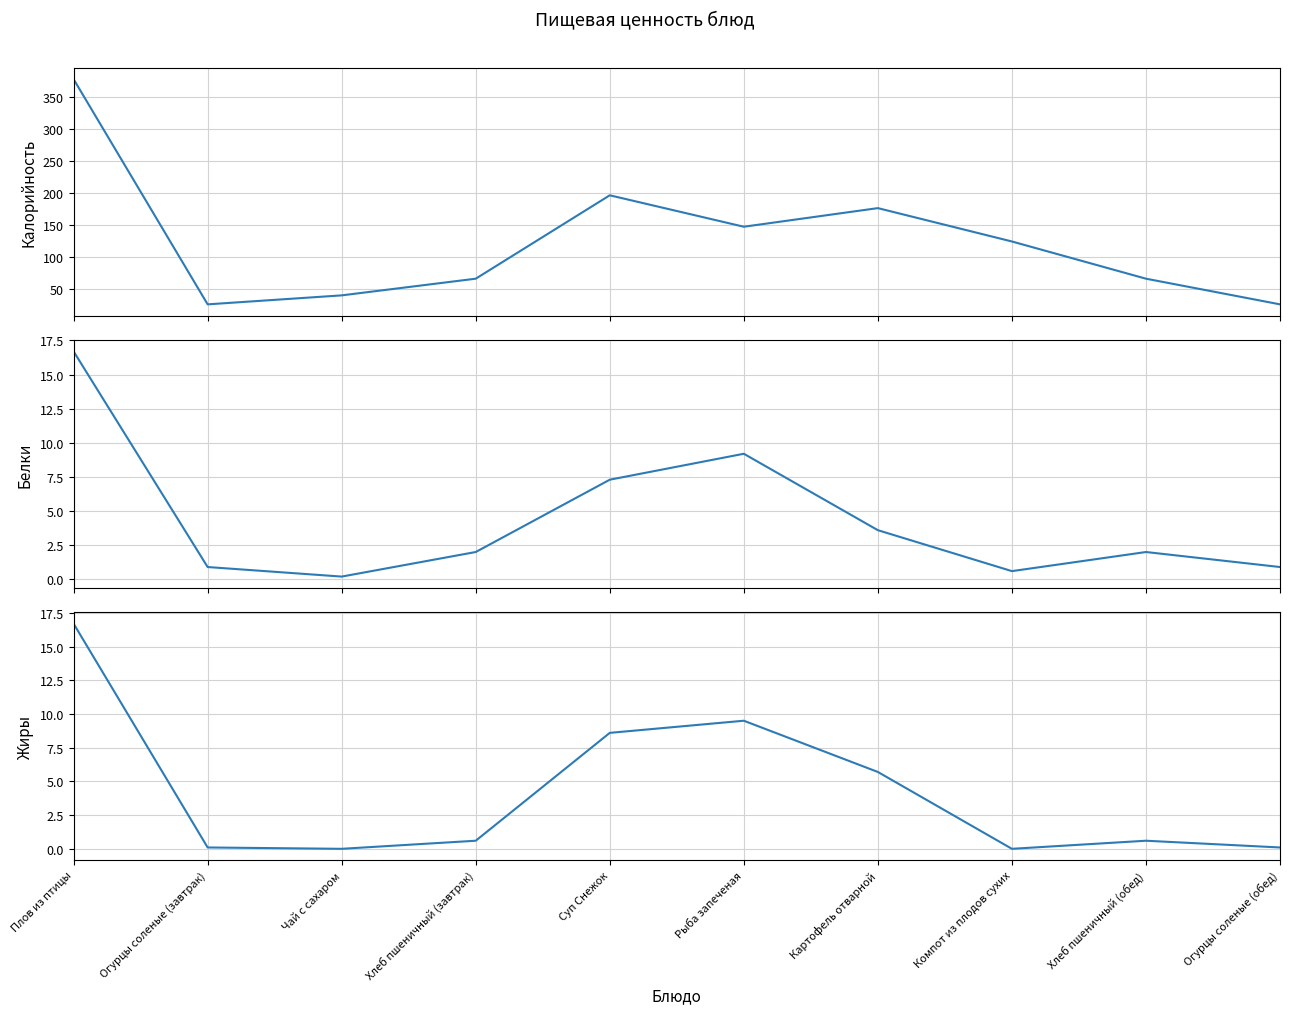

At how many categories does at least one series exceed 10?

10